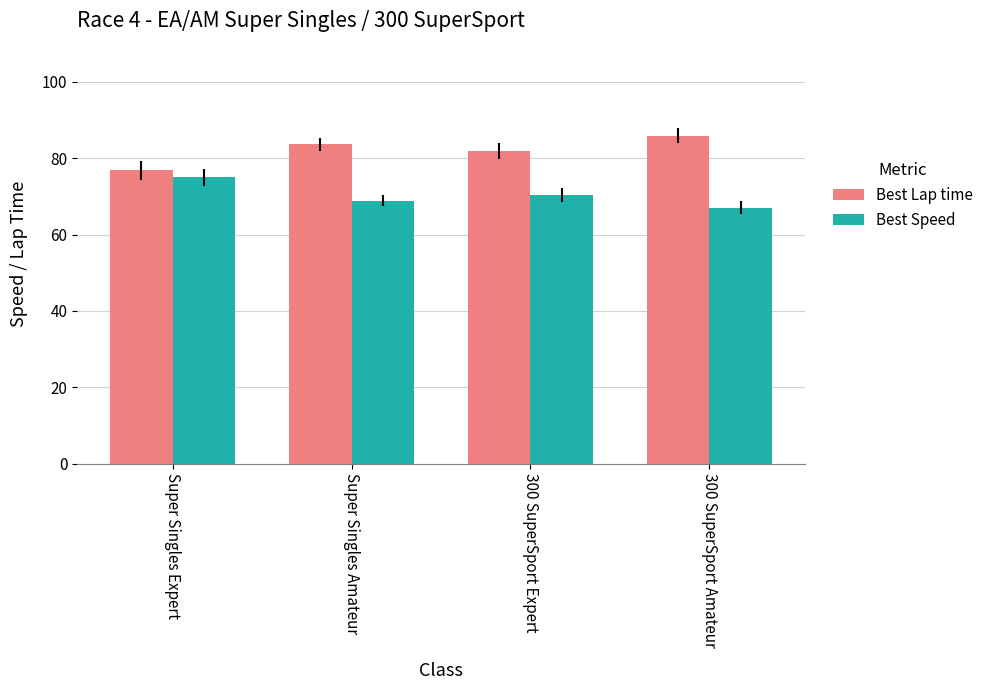

How many data points in Best Lap time are above 83?

2